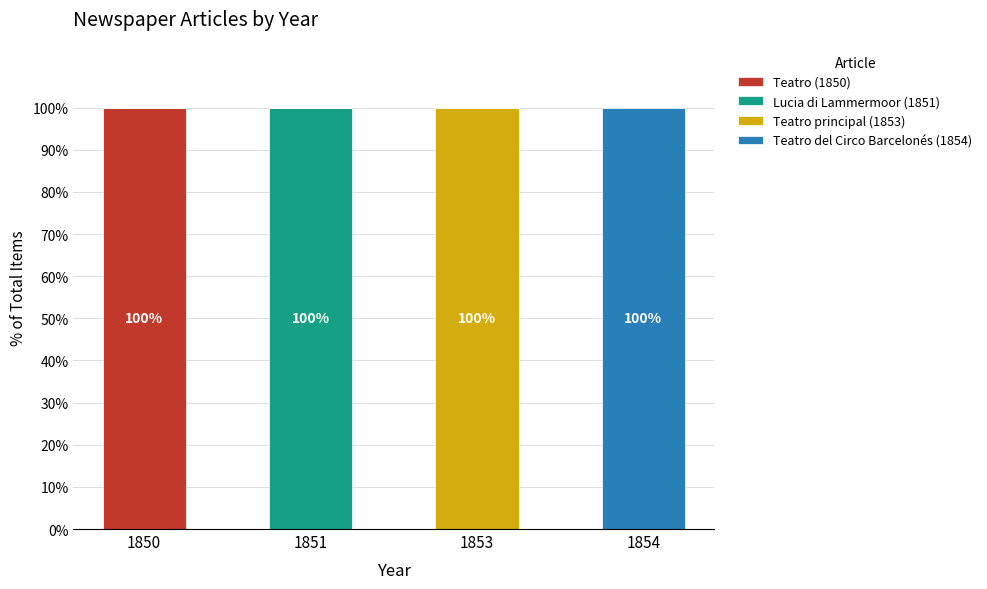

Which category has the highest value in the Teatro (1850) series?

1850